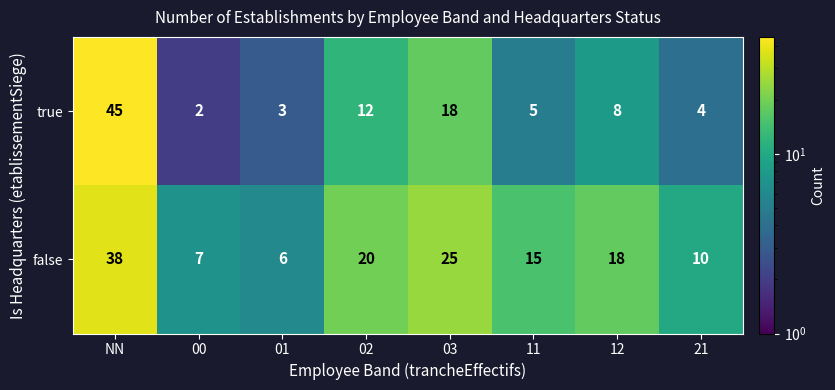

What is the maximum value shown in the chart?

45